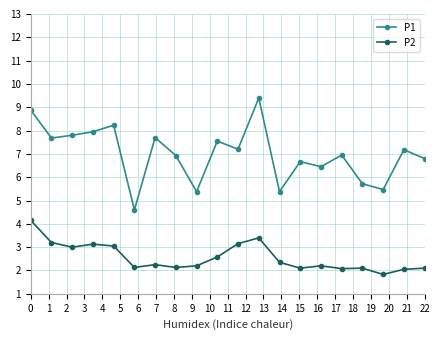

True or false: P2 has more than 0 interior local peaks.

True